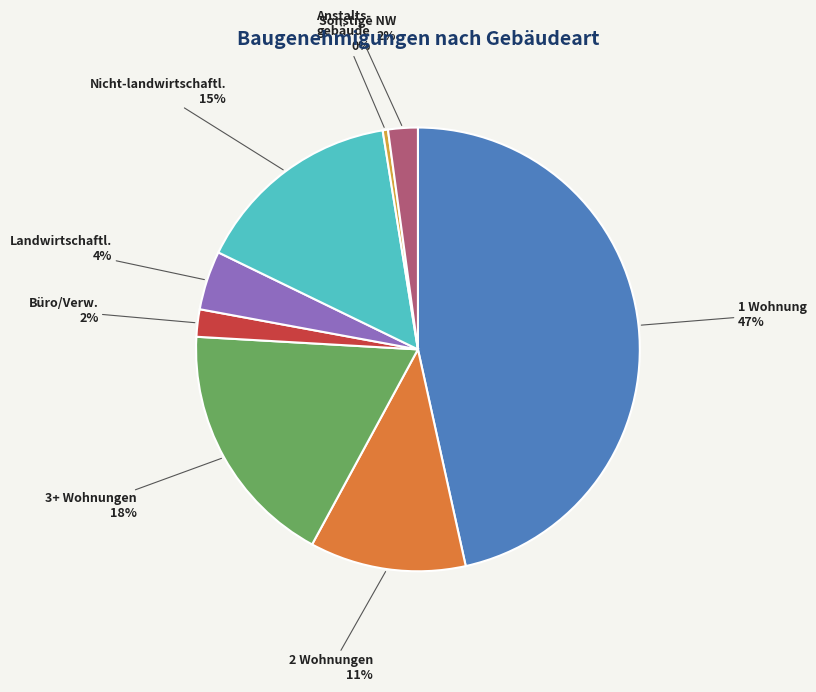

Is there any slice that represents more than half of the pie?

No